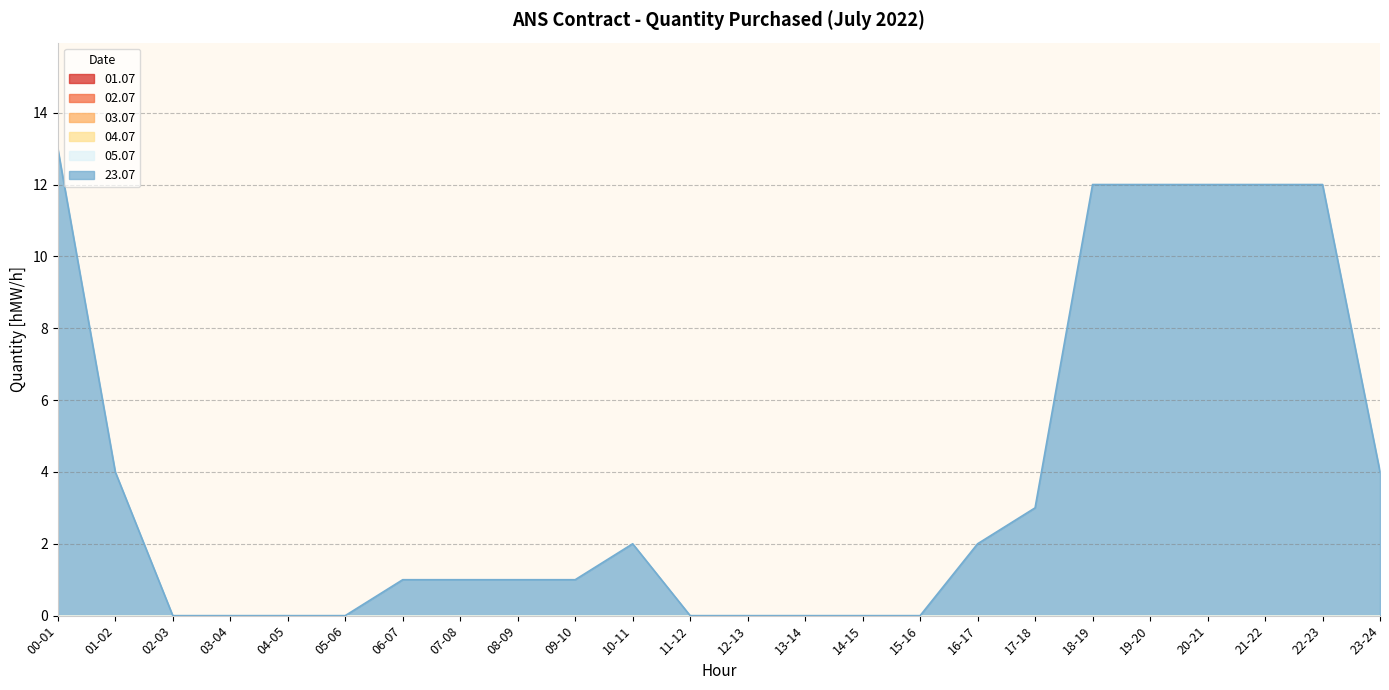

True or false: 04.07 and 01.07 cross at least once.

False